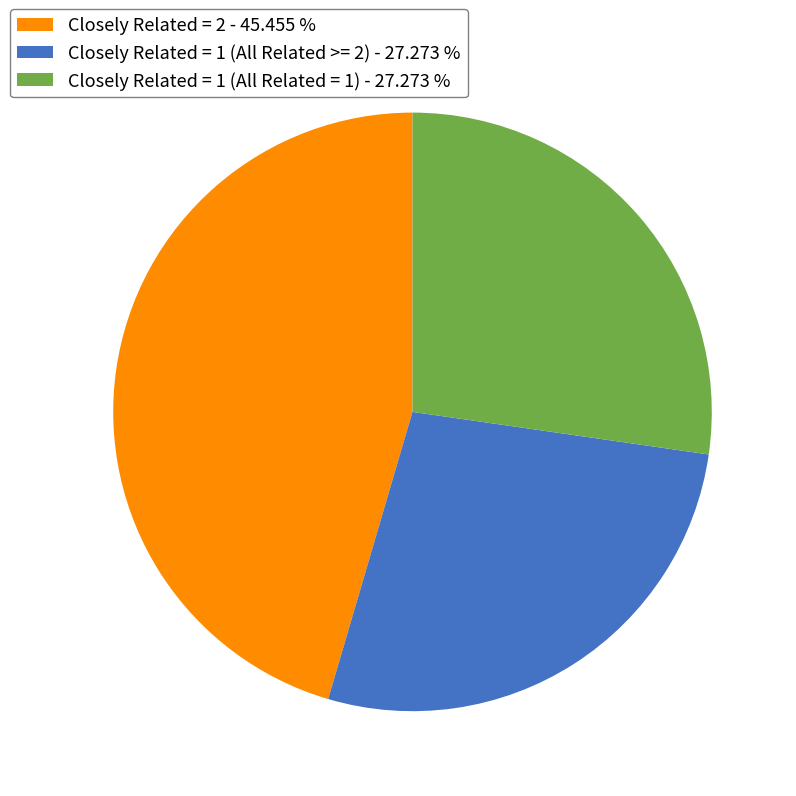

Does any single category account for the majority?

No